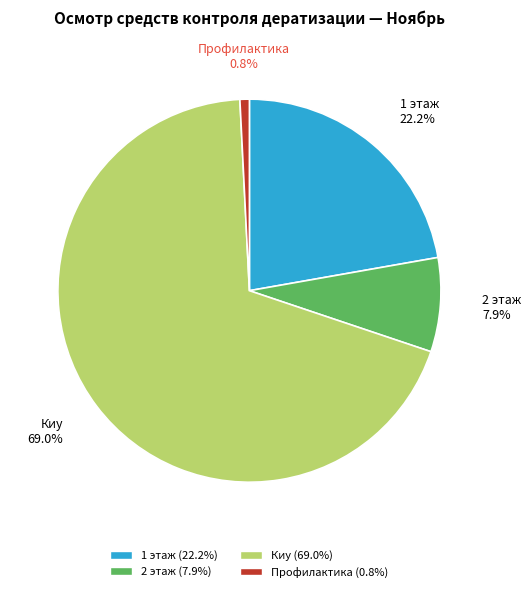

Which slice is the smallest?

Профилактика